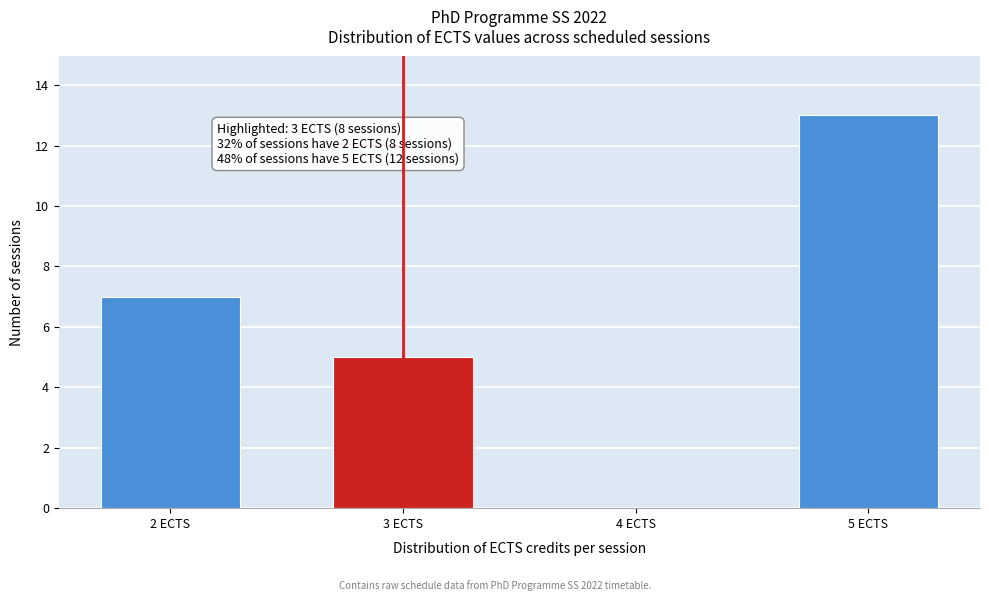

Reading right to left, transcribe all the data shown in this chart.

5 ECTS=13	4 ECTS=0	3 ECTS=5	2 ECTS=7